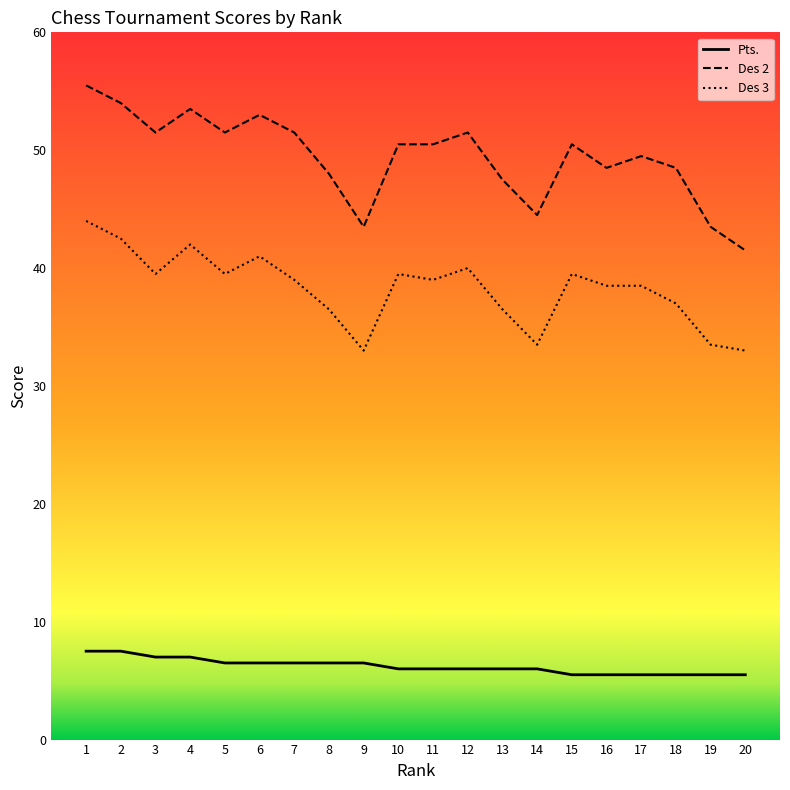

At how many categories does at least one series exceed 7?

20